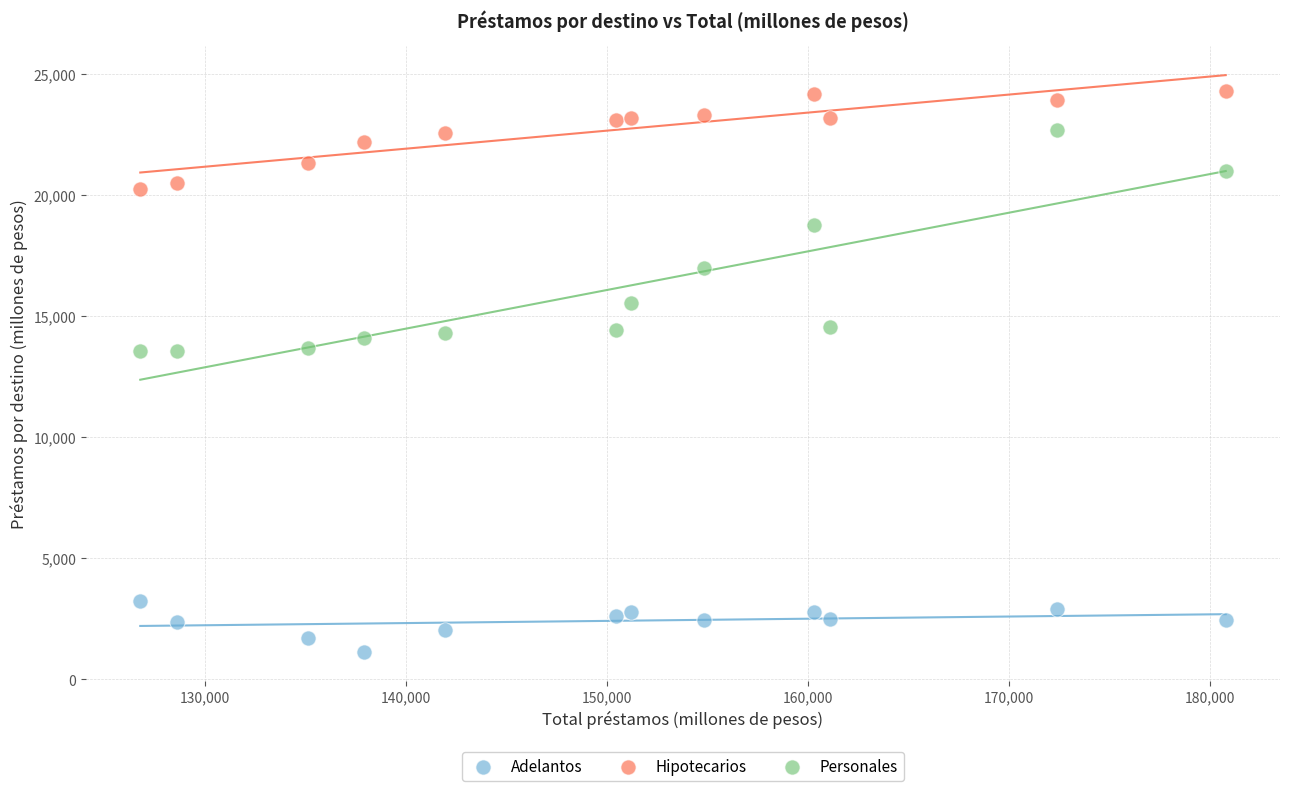

Across all data points, what is the range of X values (max minus min)?

54028.6